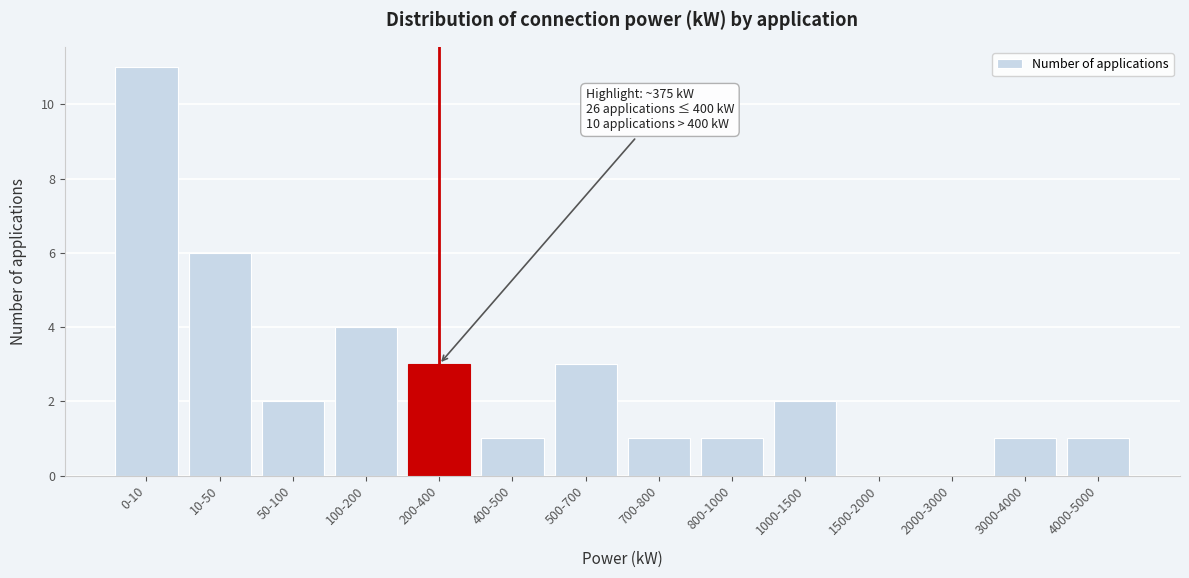

Reading left to right, extract all data points from this chart.

0-10=11	10-50=6	50-100=2	100-200=4	200-400=3	400-500=1	500-700=3	700-800=1	800-1000=1	1000-1500=2	1500-2000=0	2000-3000=0	3000-4000=1	4000-5000=1